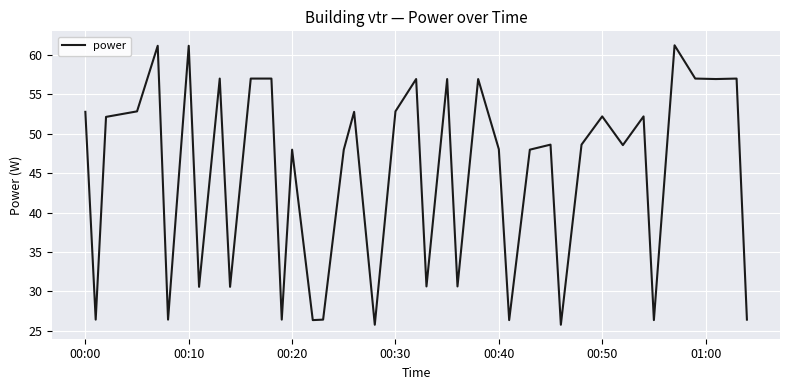

What is the difference between the second highest and minimum values?

35.4